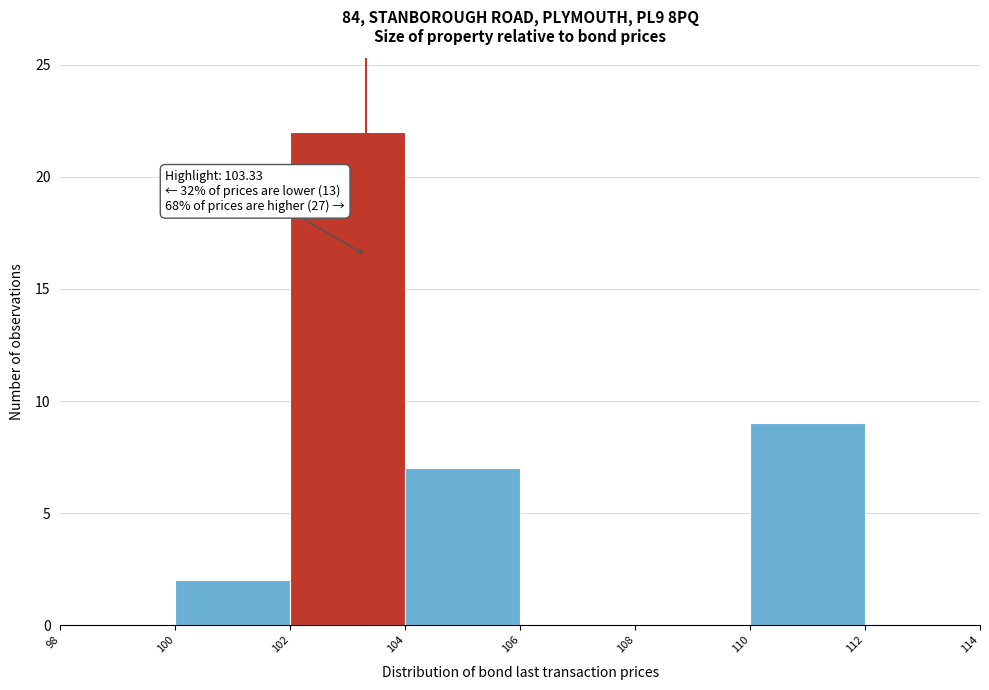

Which range on the x-axis has the tallest bar?

102 to 104